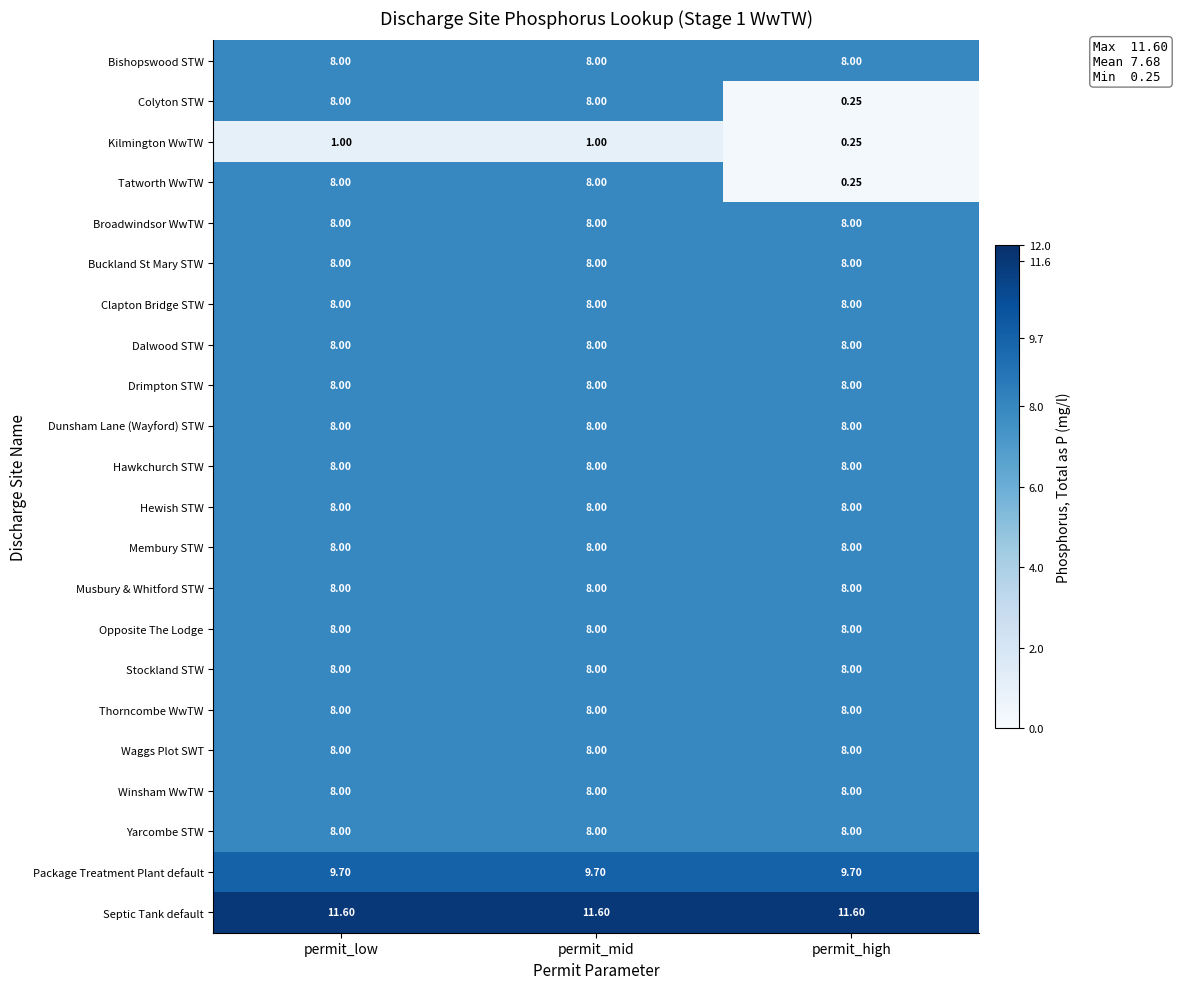

Which series has the largest total across all categories?

Septic Tank default